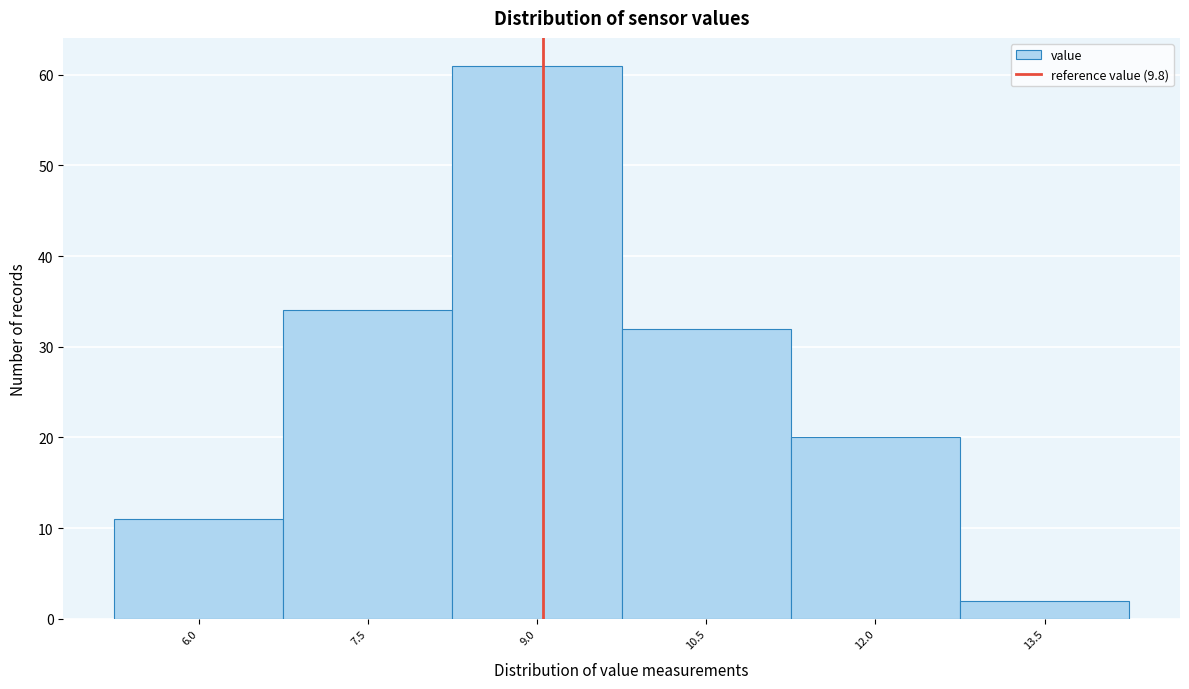

Reading left to right, transcribe all the data shown in this chart.

6.0=11	7.5=34	9.0=61	10.5=32	12.0=20	13.5=2